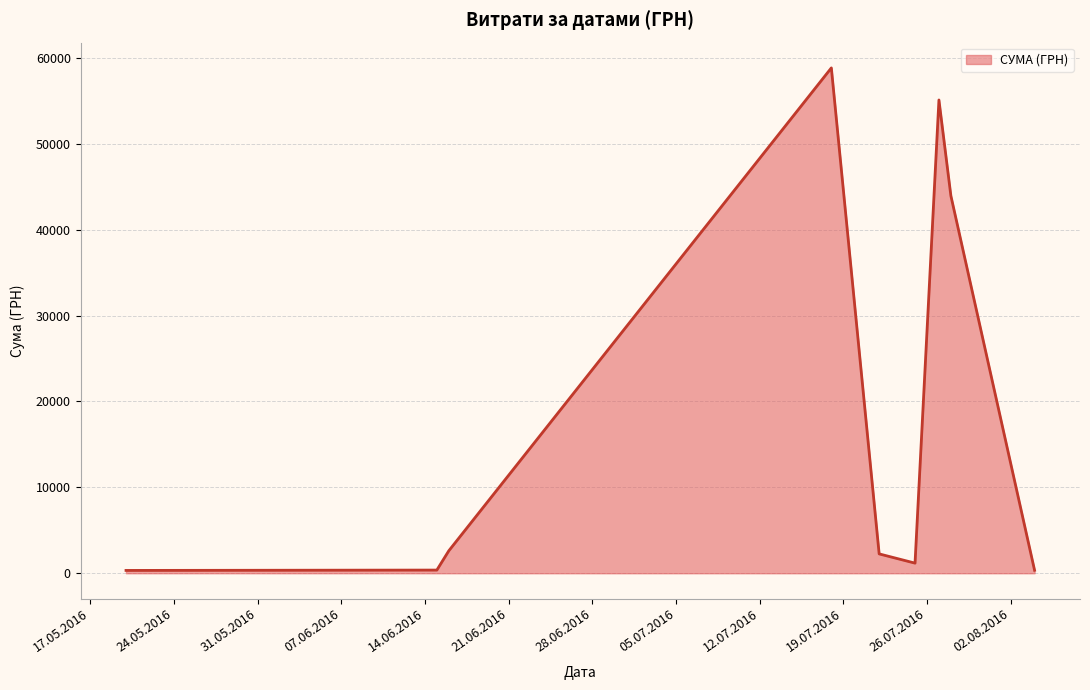

What is the maximum value shown in the chart?

58840.0